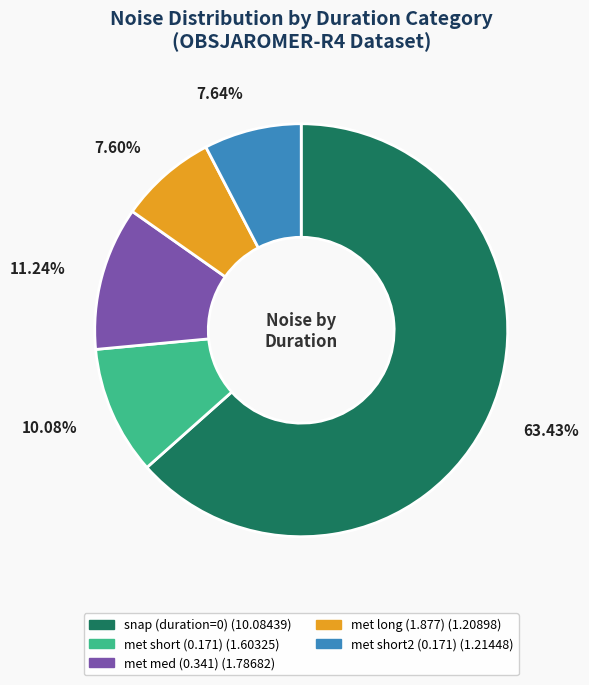

To the nearest percent, what is the difference between the largest and smallest slice percentages?

56%